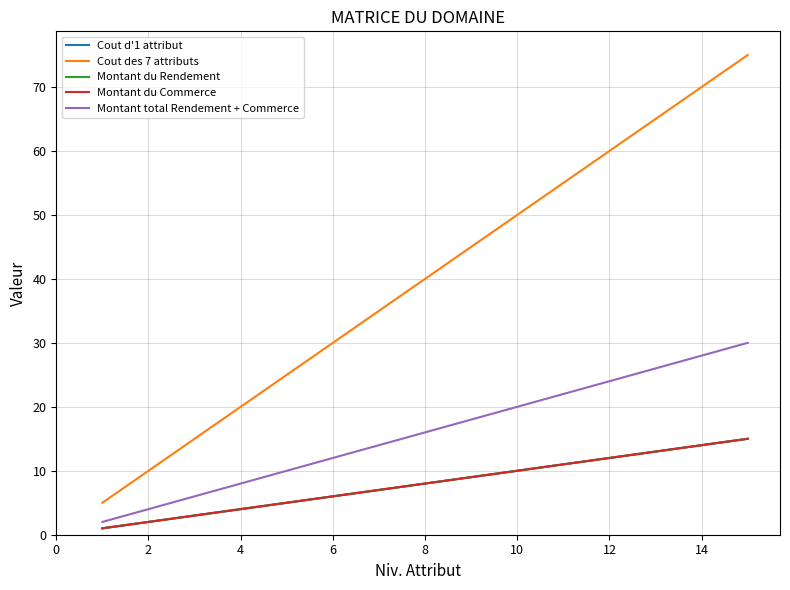

At which label is Cout des 7 attributs closest to 40?

8